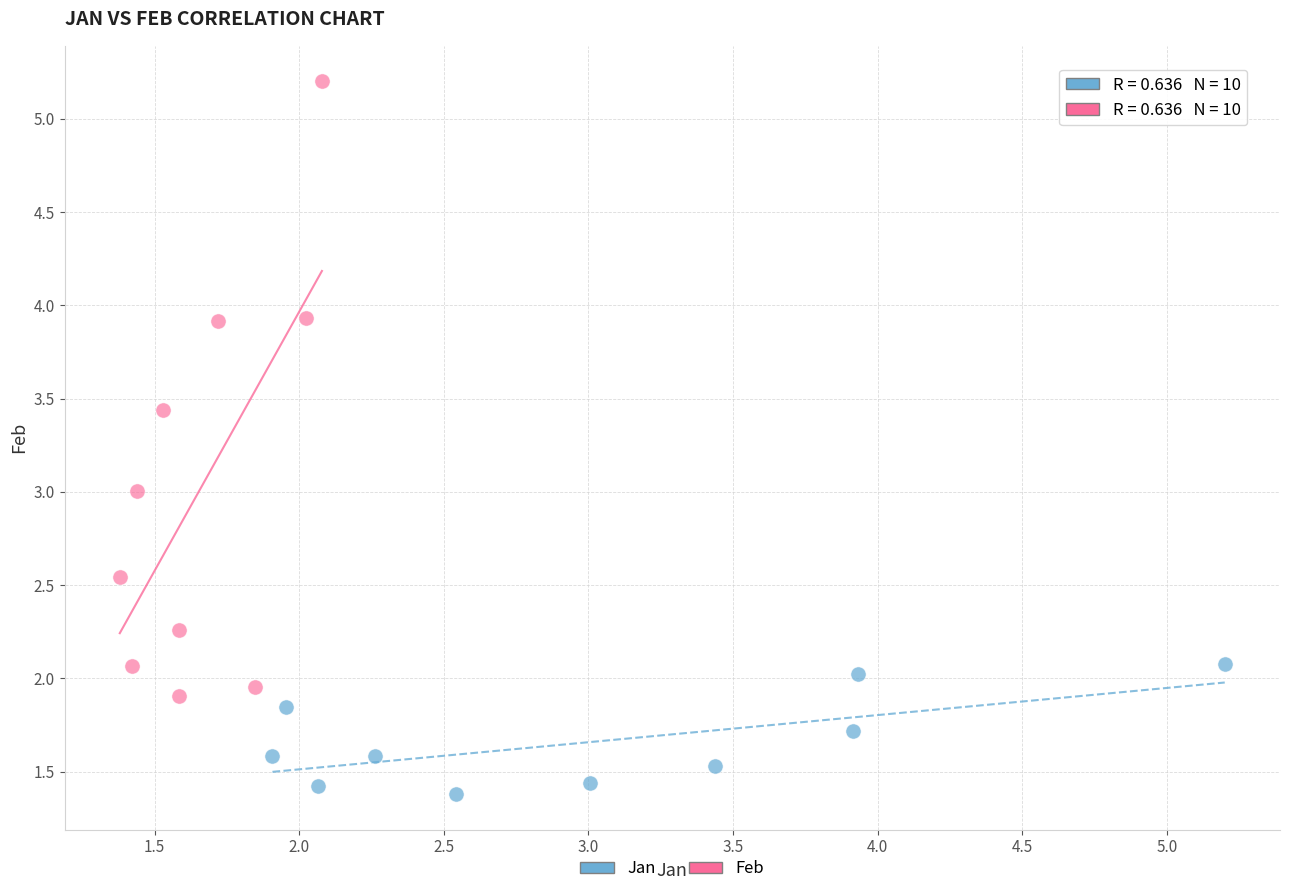

Which series has the widest spread of Y values?

Feb